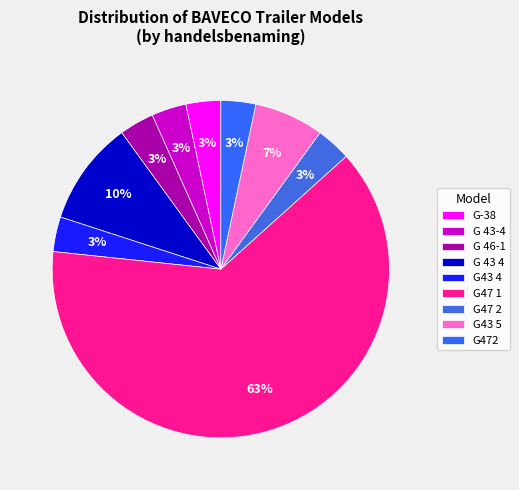

Do G-38 and G43 4 together represent more than half of the pie?

No